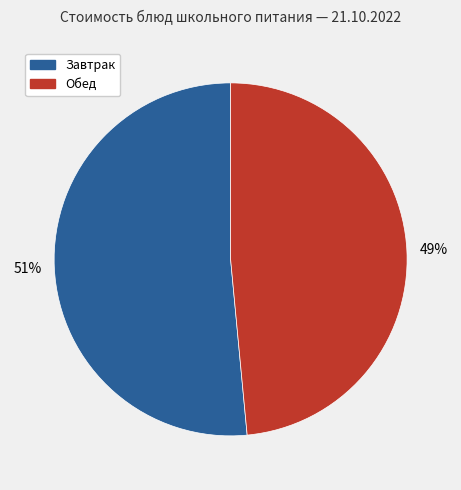

How many slices are in this pie chart?

2